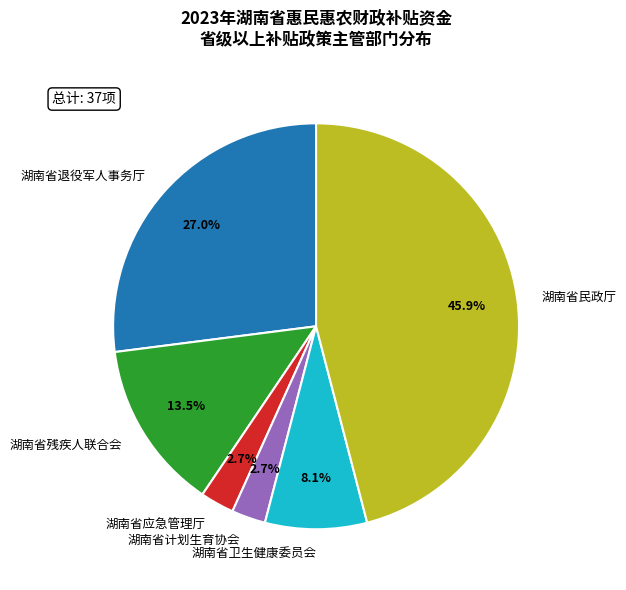

To the nearest percent, what is the difference between the largest and smallest slice percentages?

43%